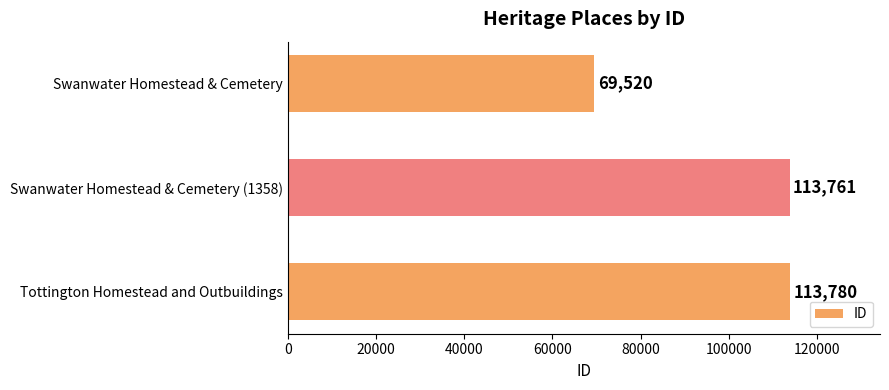

Rank the categories by value from highest to lowest.

Tottington Homestead and Outbuildings, Swanwater Homestead & Cemetery (1358), Swanwater Homestead & Cemetery